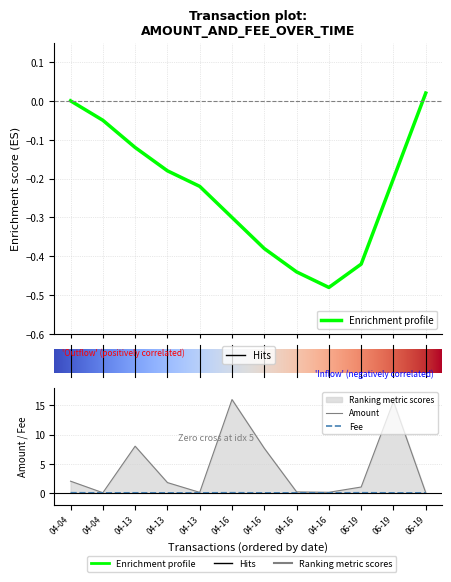

What is the spread (max minus min) of values at 04-16?

16.0